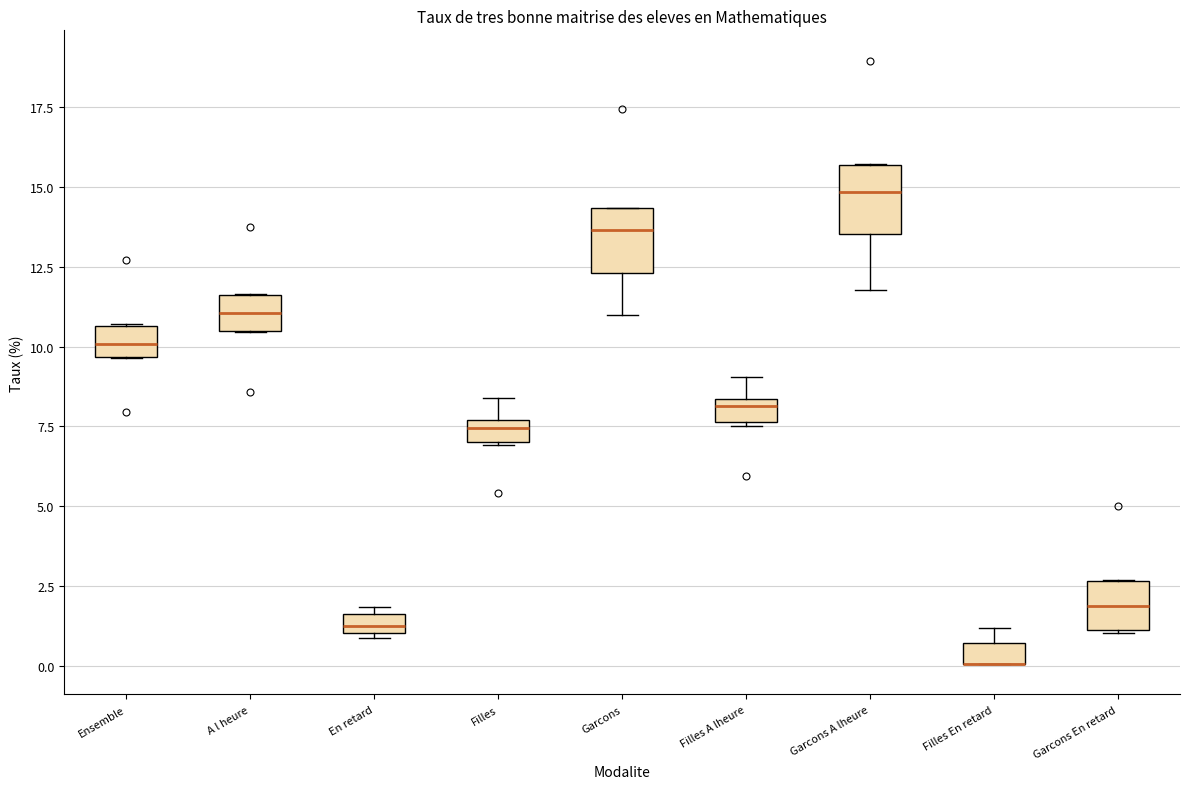

Where does the median line of the box for A l heure sit on the y-axis? The values are not printed on the chart, so give them approximately, as read against the axis.

11.0